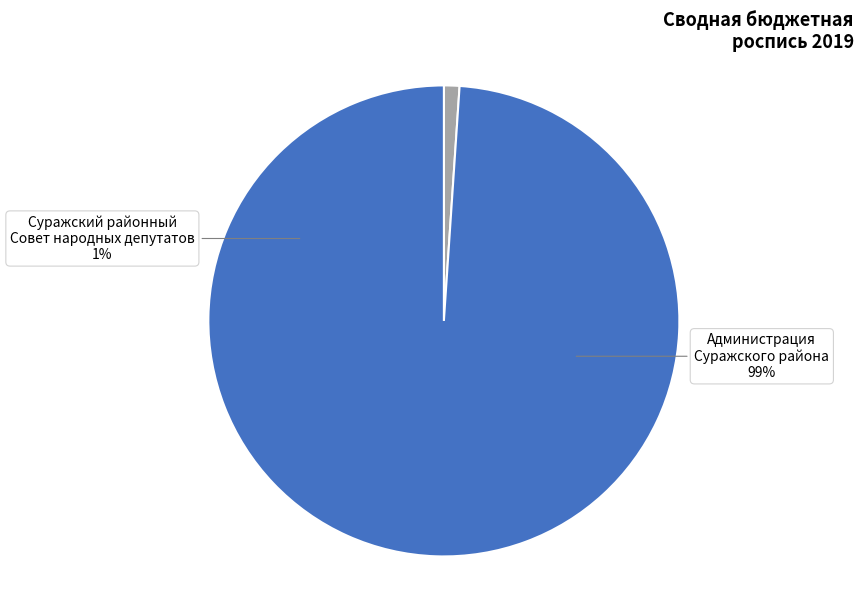

What is the majority slice?

Администрация Суражского района